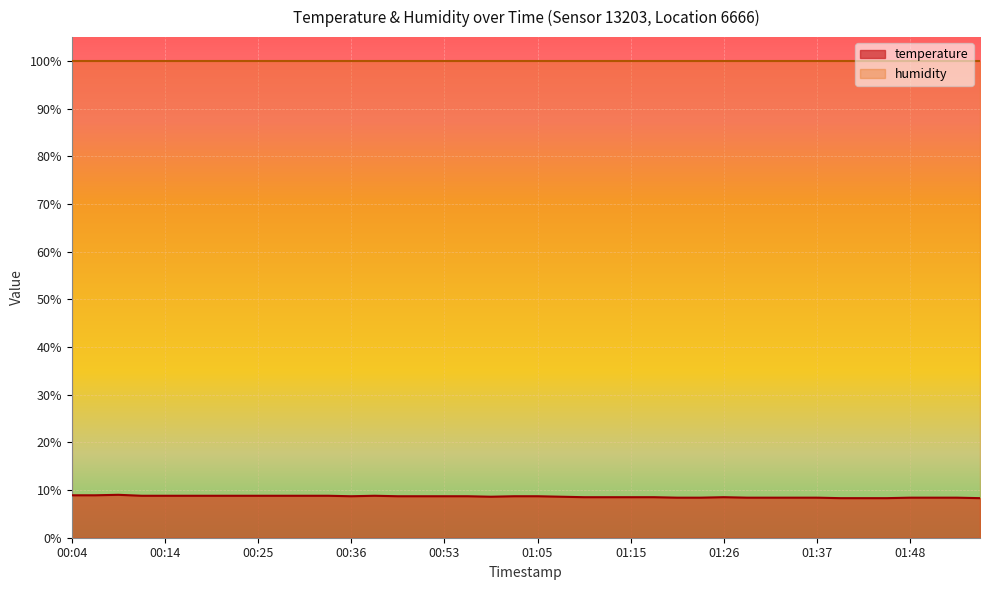

The chart shows a value of 8.3 at 01:43. True or false?

True